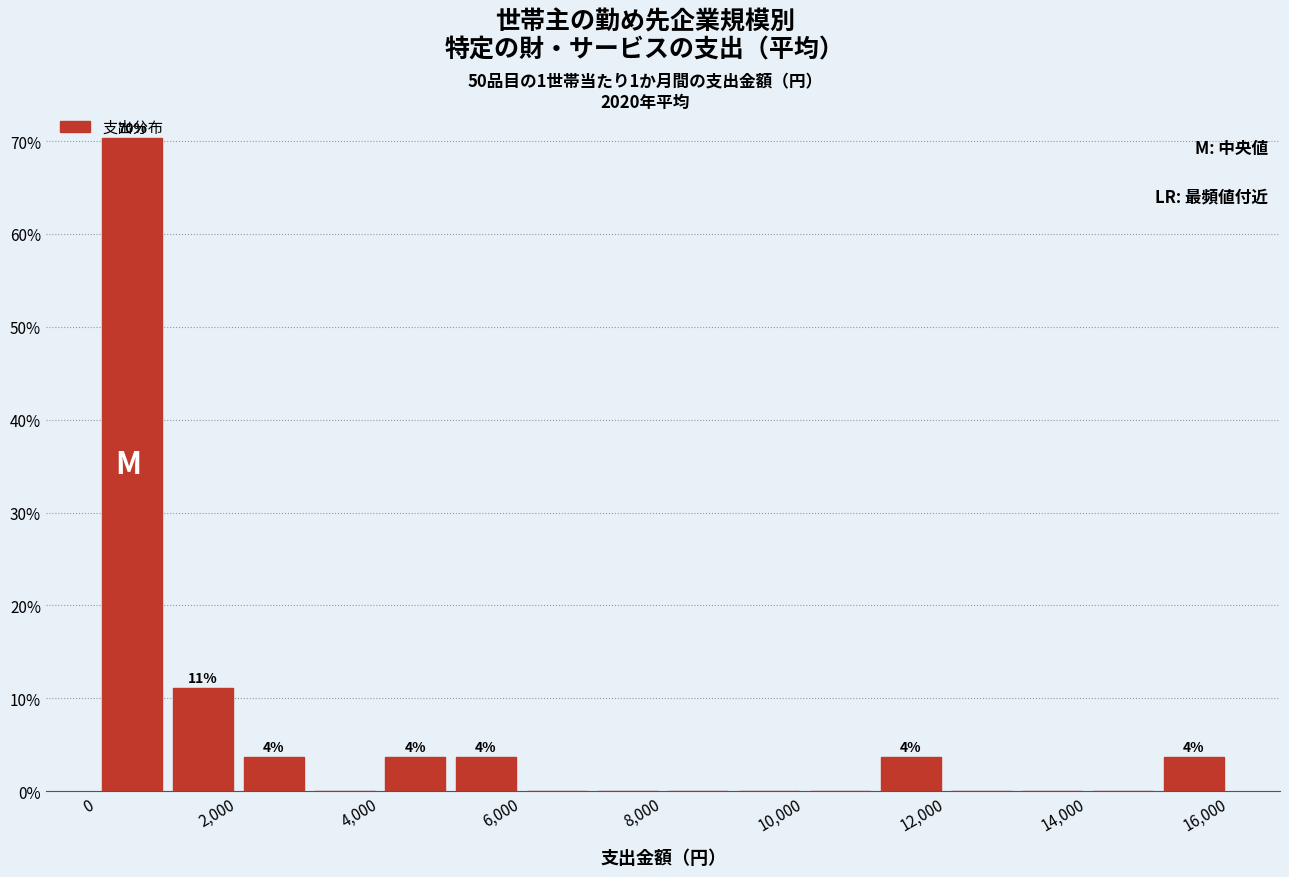

Over which range of the x-axis is the bar tallest?

0 to 1000